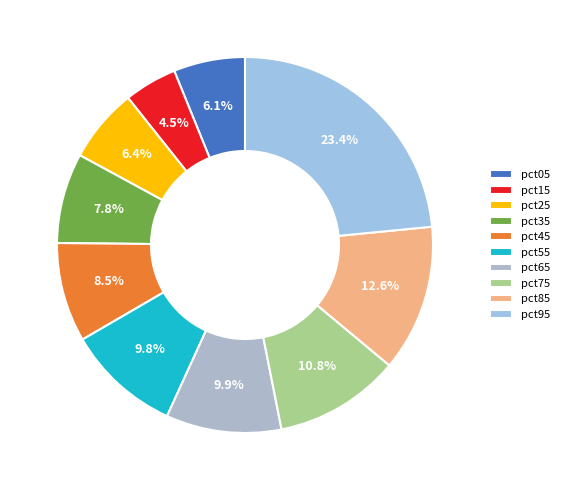

Combined, do pct85 and pct15 account for over 50%?

No